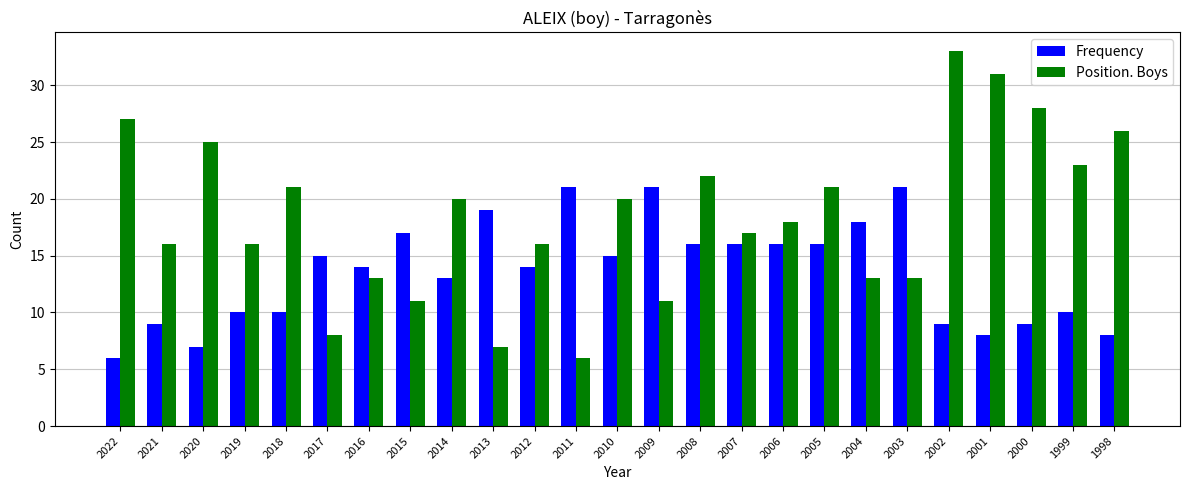

Is the value of Frequency at 1998 greater than the value of Position. Boys at 2008?

No